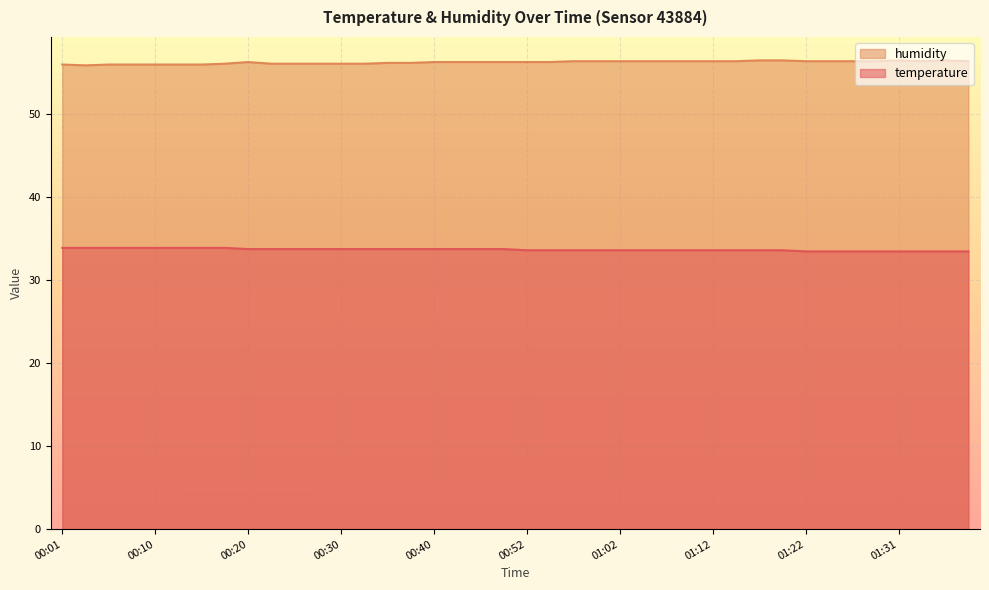

True or false: temperature and humidity intersect in this chart.

False